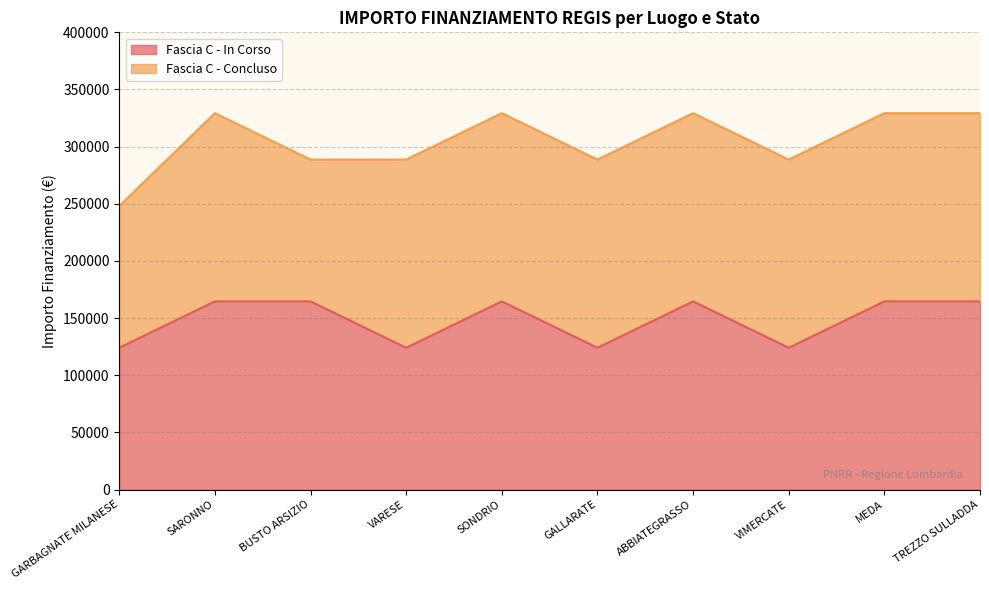

What value does the data have at GALLARATE?

124044.6